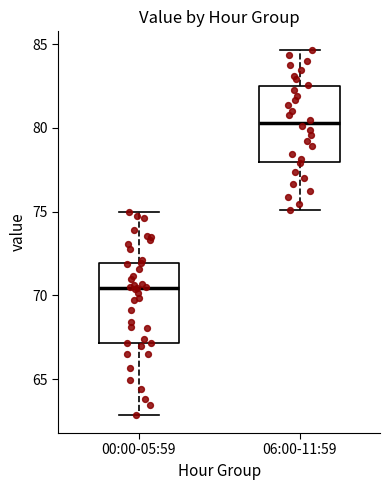

Reading left to right, transcribe this box plot: for each box, give where its median line is, the range the box spans, and where its two whiskers end, as read against the y-axis. The values are not printed on the chart, so give them approximately, as read against the axis.

00:00-05:59: median 70.5, box 67.0 to 72.0, whiskers 63.0 to 75.0
06:00-11:59: median 80.5, box 78.0 to 82.5, whiskers 75.0 to 84.5